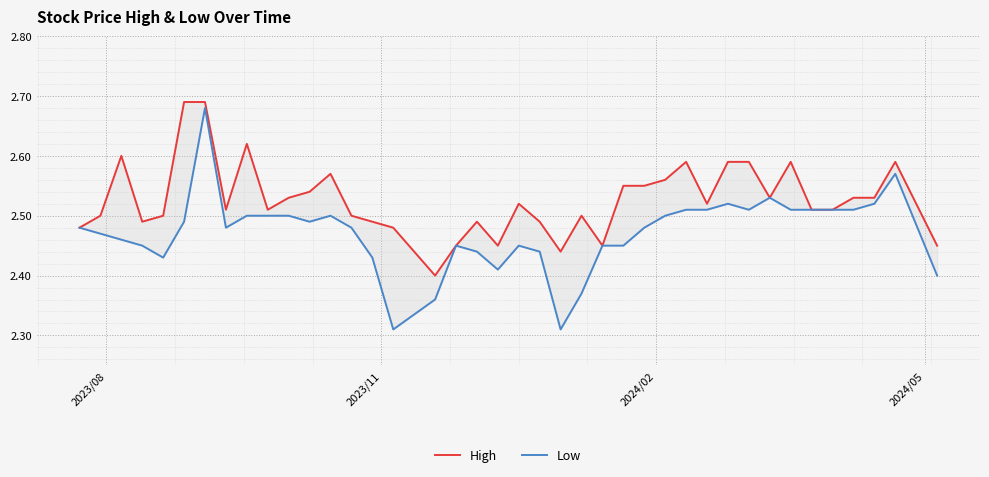

What is the maximum value for High?

2.7